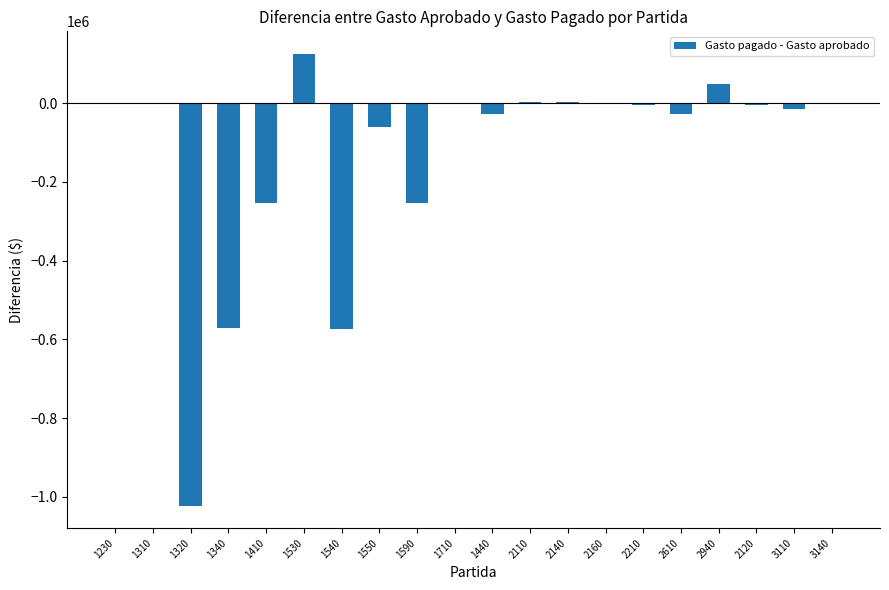

What is the difference between the values at 1590 and 2160?

253721.9